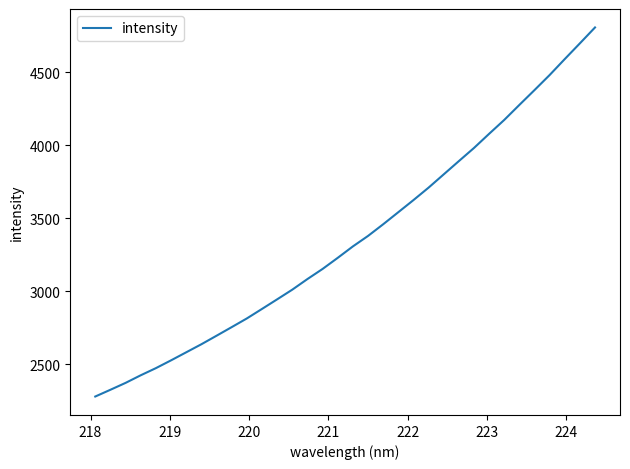

What is the difference between the maximum and minimum values?

2528.8